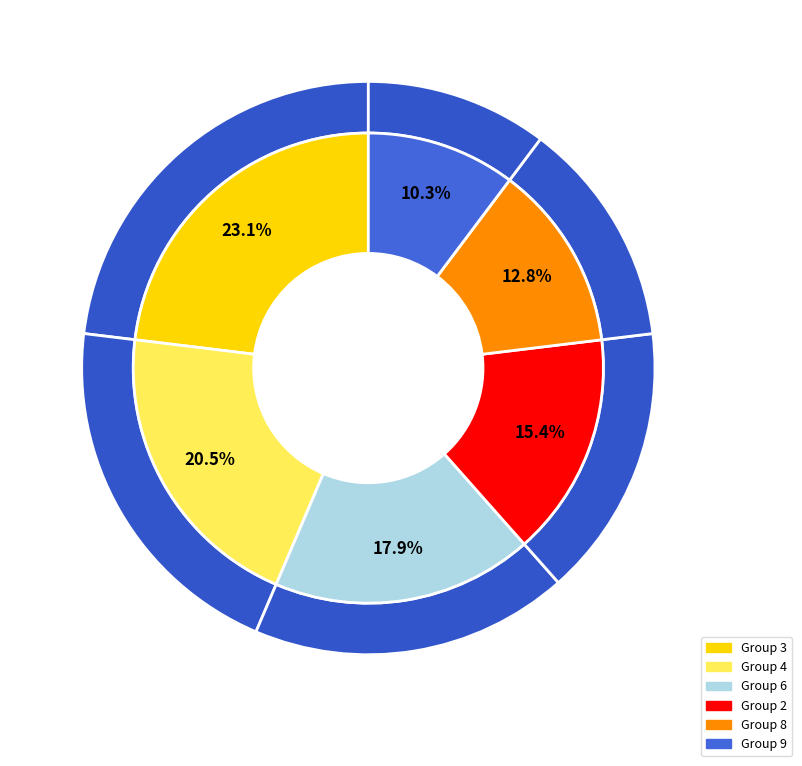

Is it true that 4 is 5% of the pie?

False